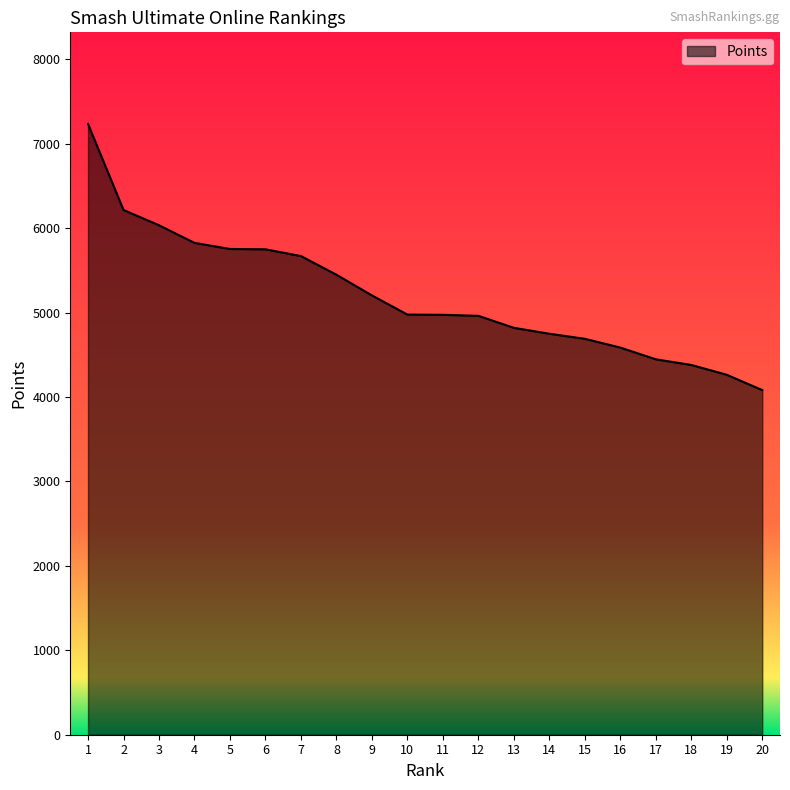

Between 10 and 8, which is larger?

8